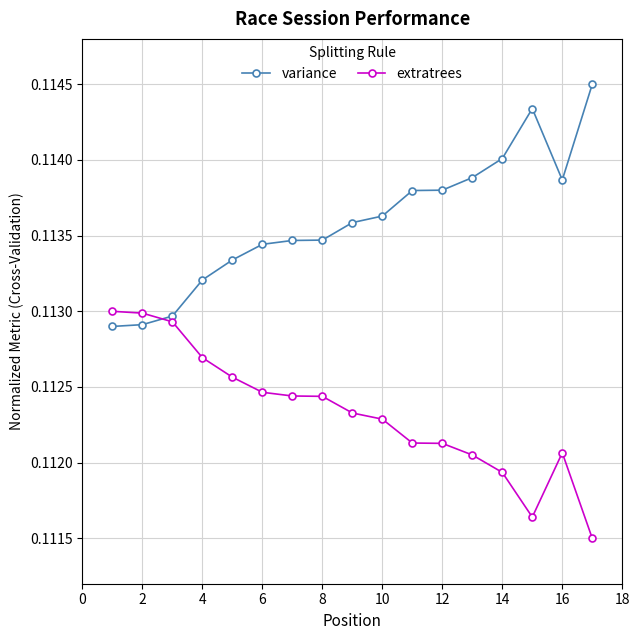

Count the number of data series in this chart.

2